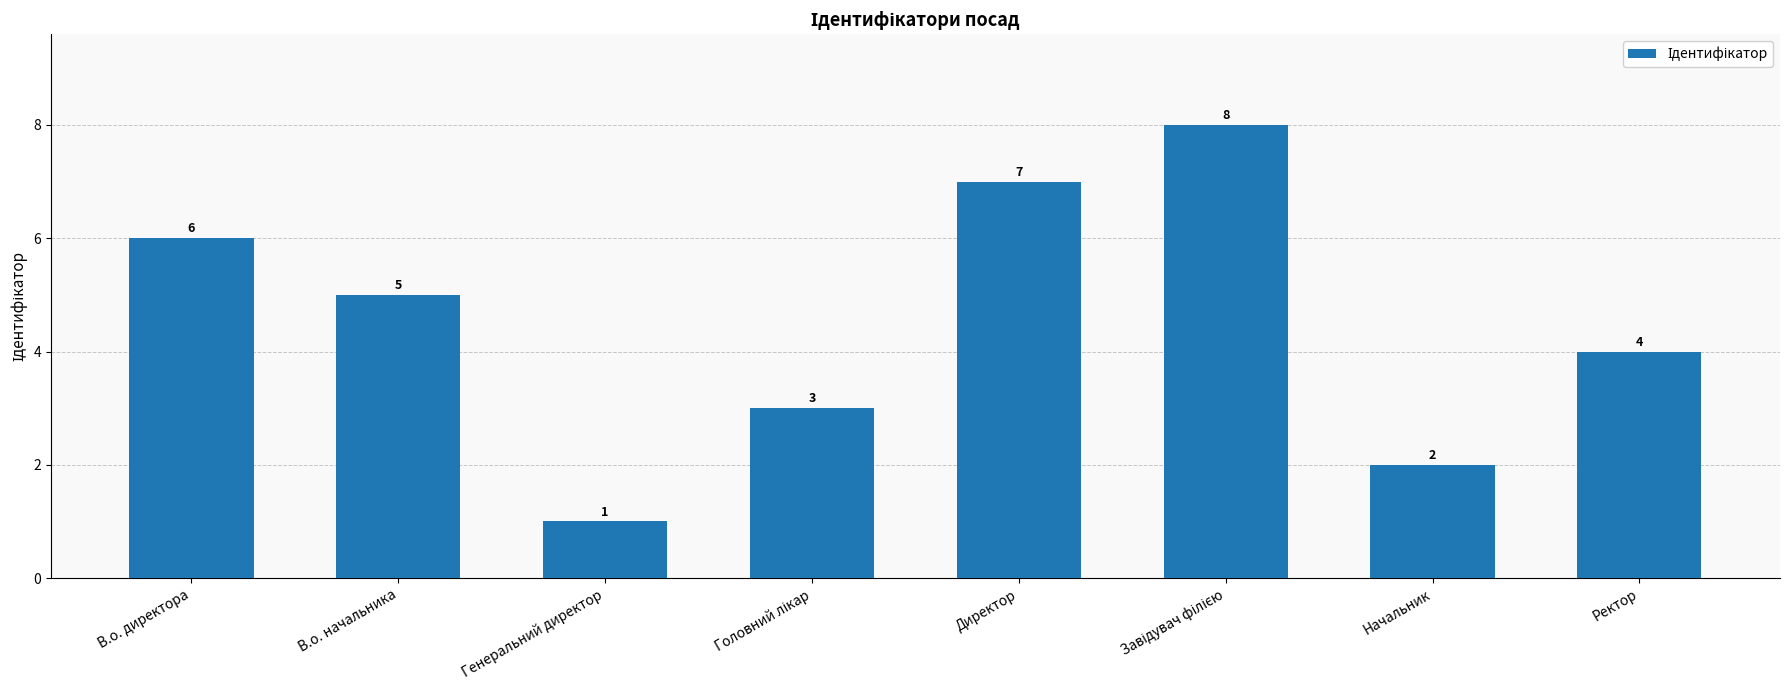

Where is the data nearest to the value 4?

Ректор